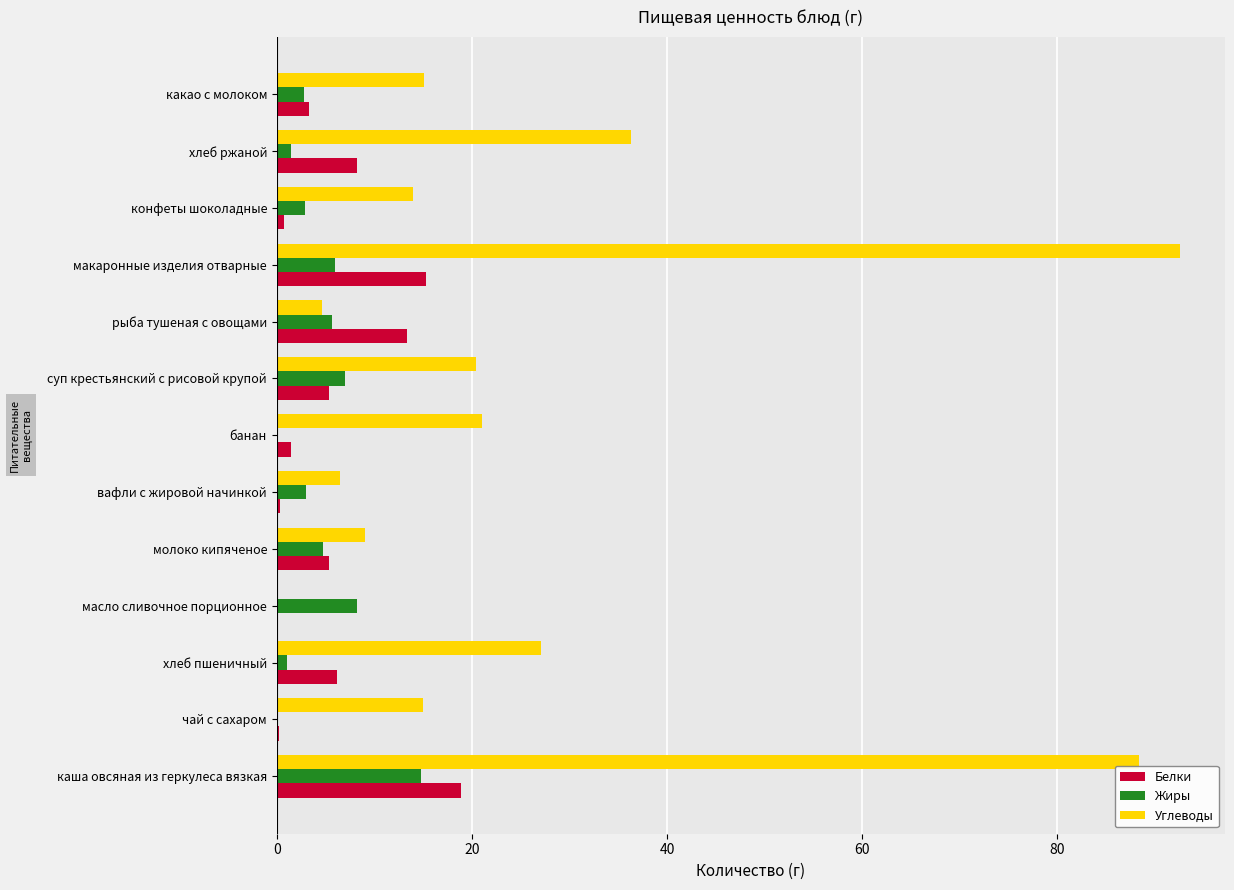

Where is Белки nearest to the value 9?

хлеб ржаной